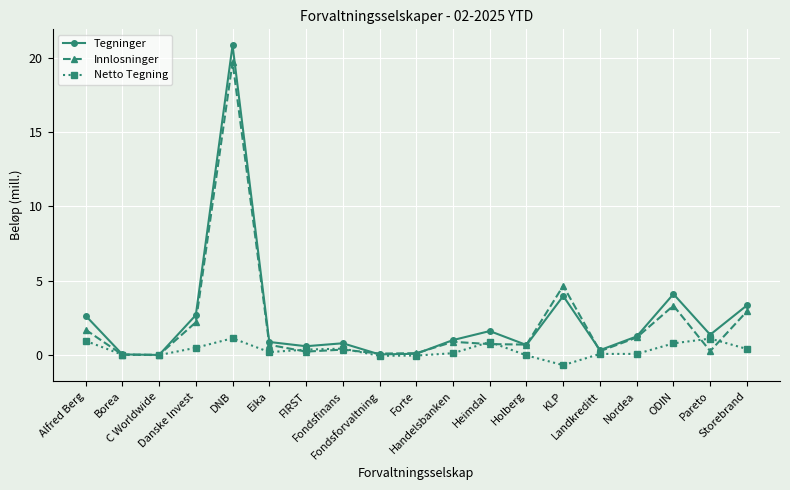

How many interior local valleys does the Tegninger series have?

6